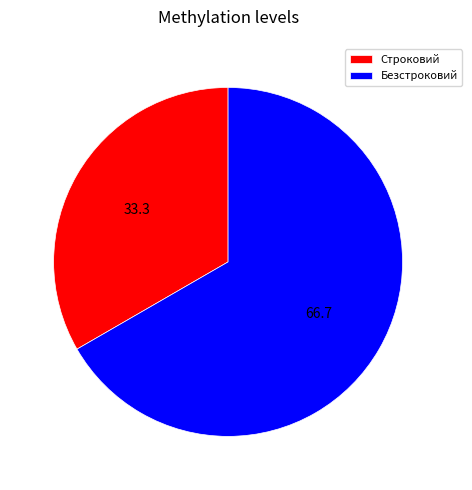

How many segments does this pie chart have?

2